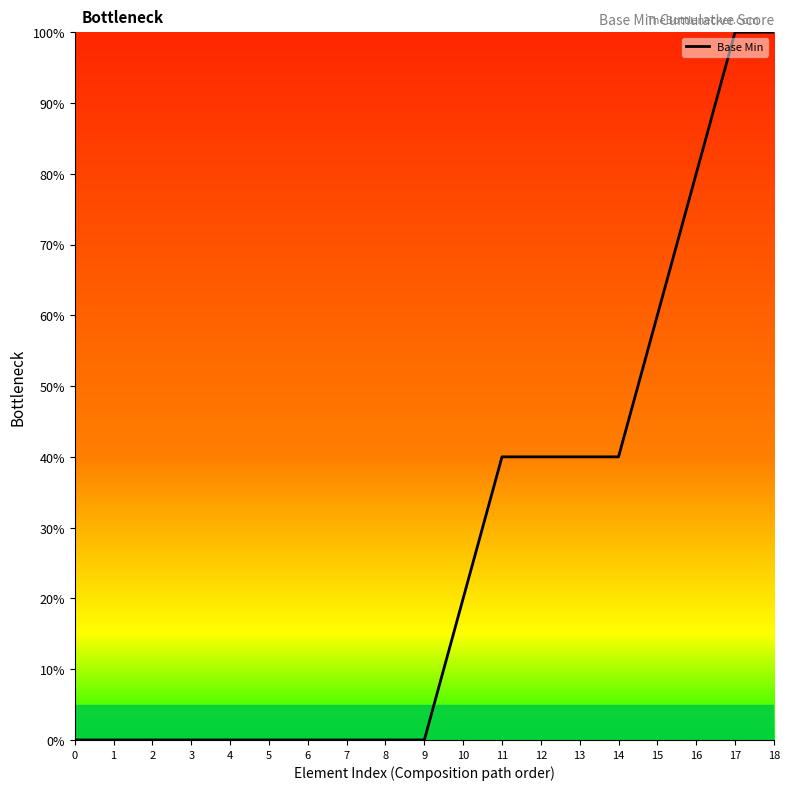

Reading left to right, what are all the values shown in this chart?

0	0	0	0	0	0	0	0	0	0	20	40	40	40	40	60	80	100	100